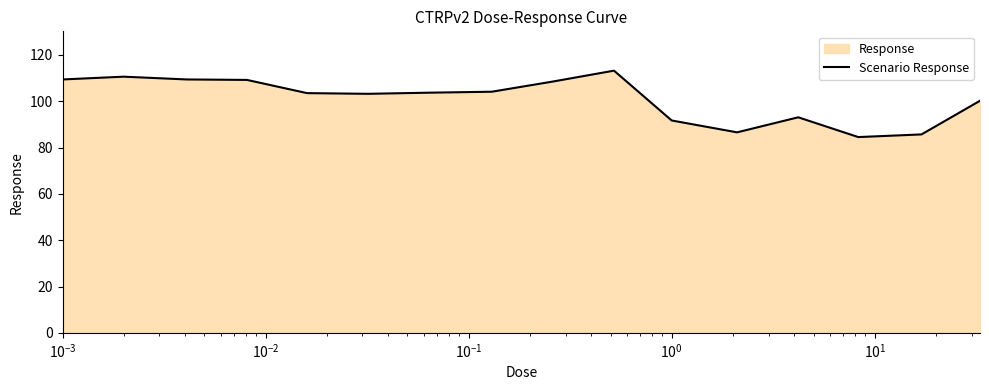

How many points are higher than both their immediate neighbors (excluding endpoints)?

3